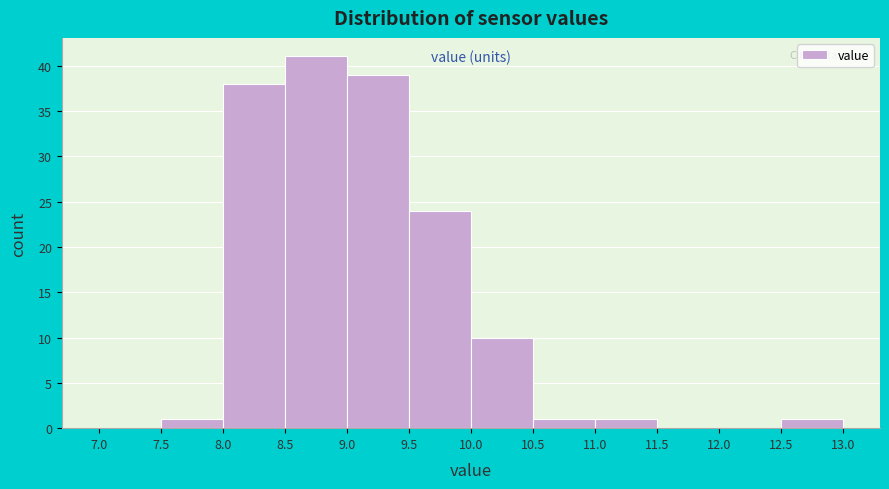

Reading left to right, transcribe this chart: for each bar, give the range it covers on the x-axis and its height. The values are not printed on the chart, so give them approximately, as read against the axis.

7.0 to 7.5: 0
7.5 to 8.0: 1
8.0 to 8.5: 38
8.5 to 9.0: 41
9.0 to 9.5: 39
9.5 to 10.0: 24
10.0 to 10.5: 10
10.5 to 11.0: 1
11.0 to 11.5: 1
11.5 to 12.0: 0
12.0 to 12.5: 0
12.5 to 13.0: 1